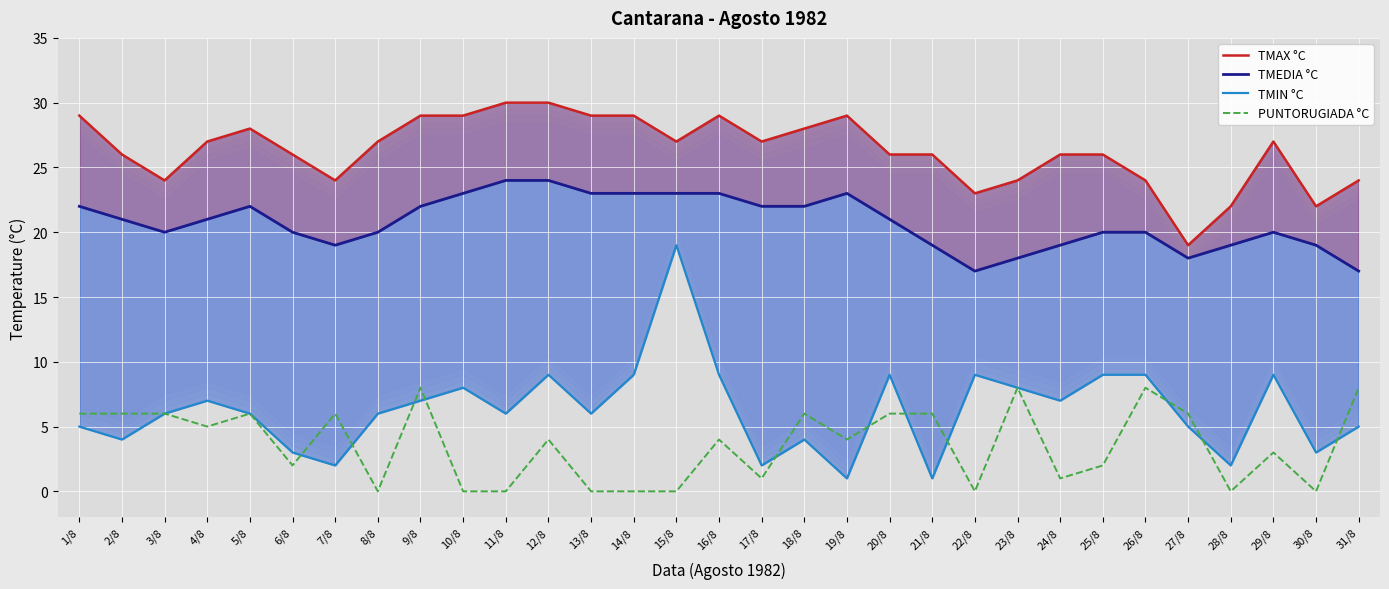

Is it true that TMAX °C equals 30 at 11/8?

True